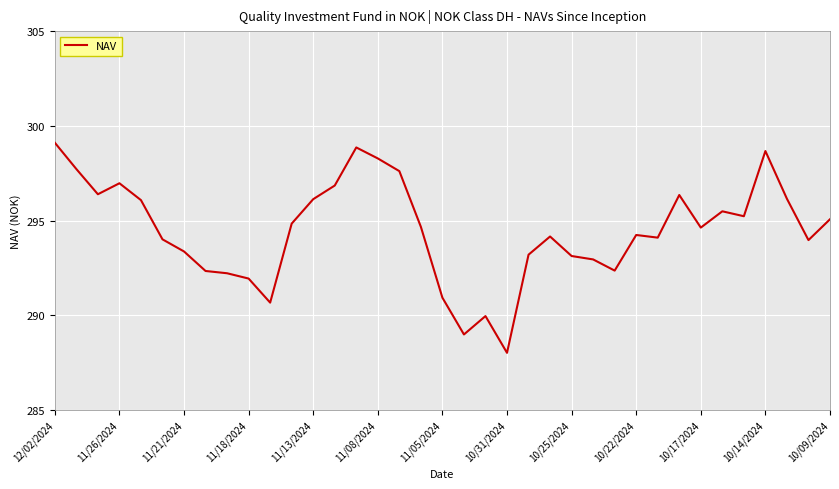

True or false: the data has more than 1 interior local peaks.

True